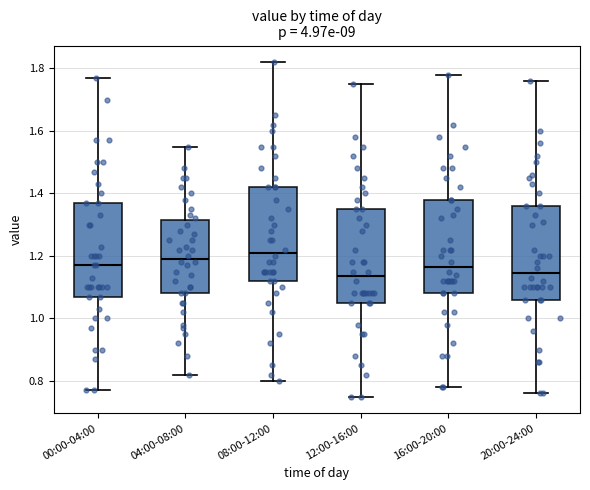

Which box has the highest median line?

08:00-12:00